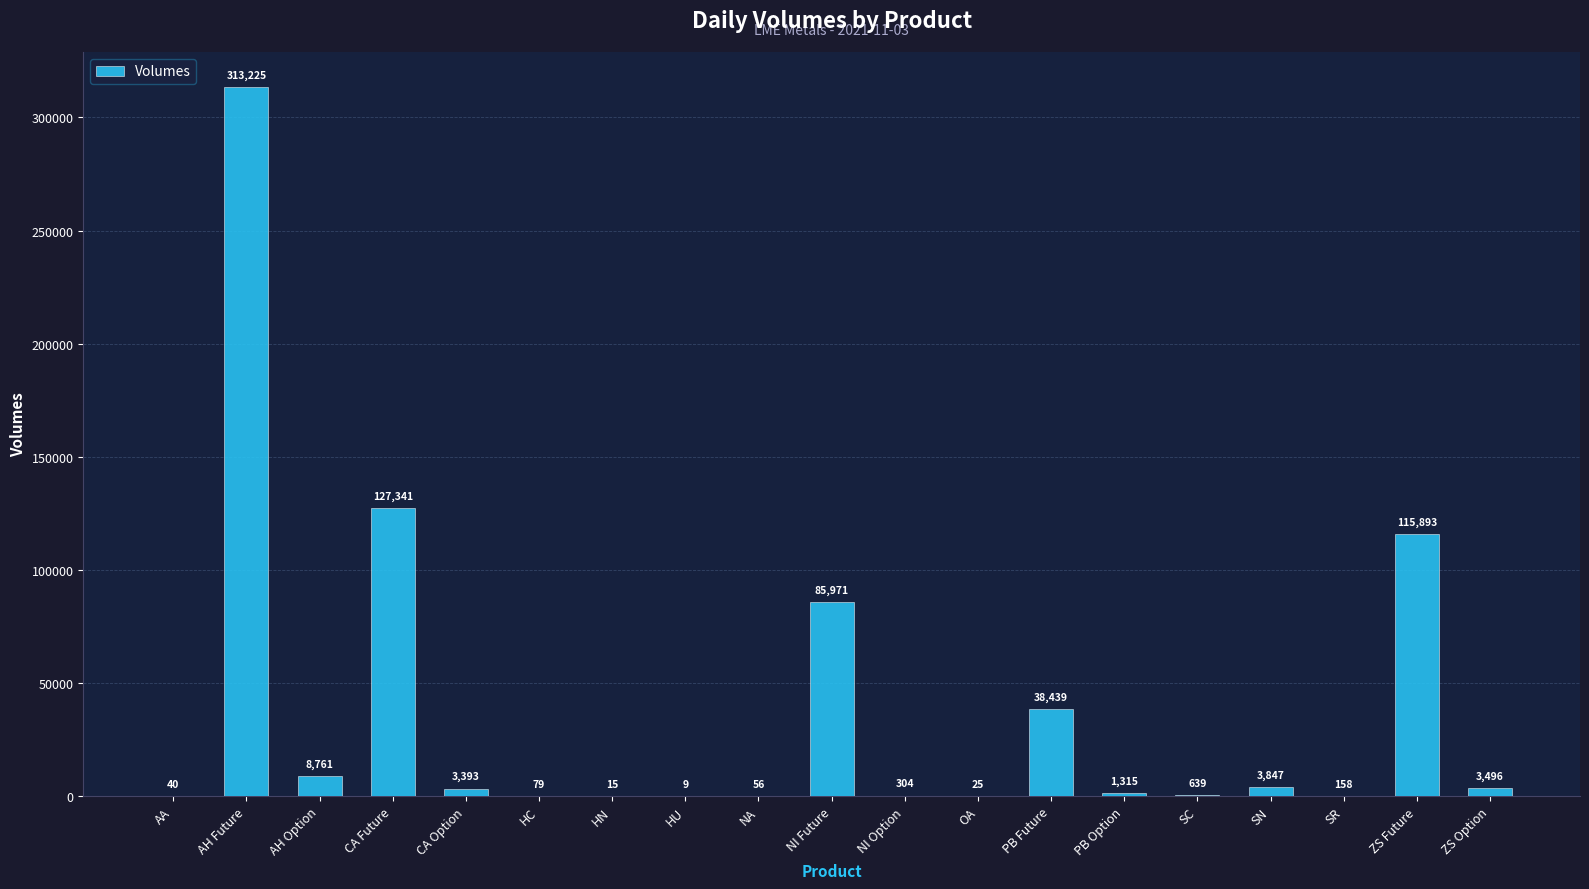

What is the greatest value displayed?

313225